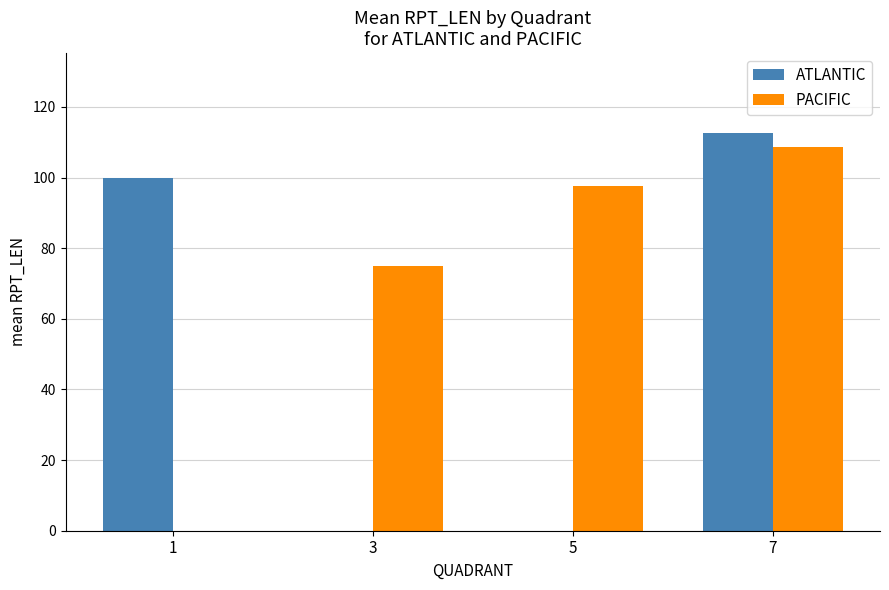

What is the sum of the ATLANTIC values at 1 and 3?

100.0